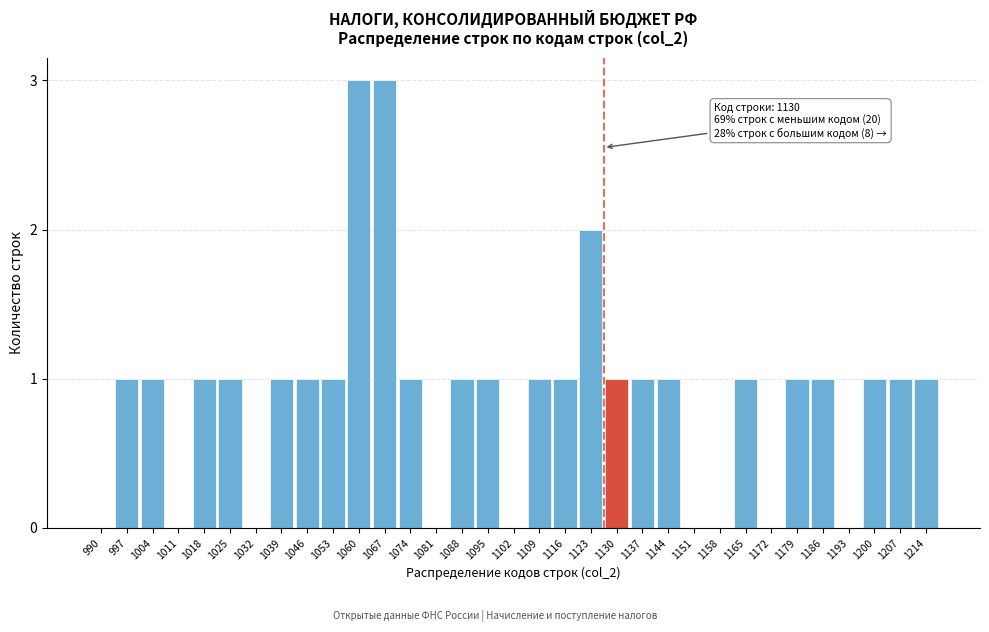

Is it true that the value at 1130 is 0?

False